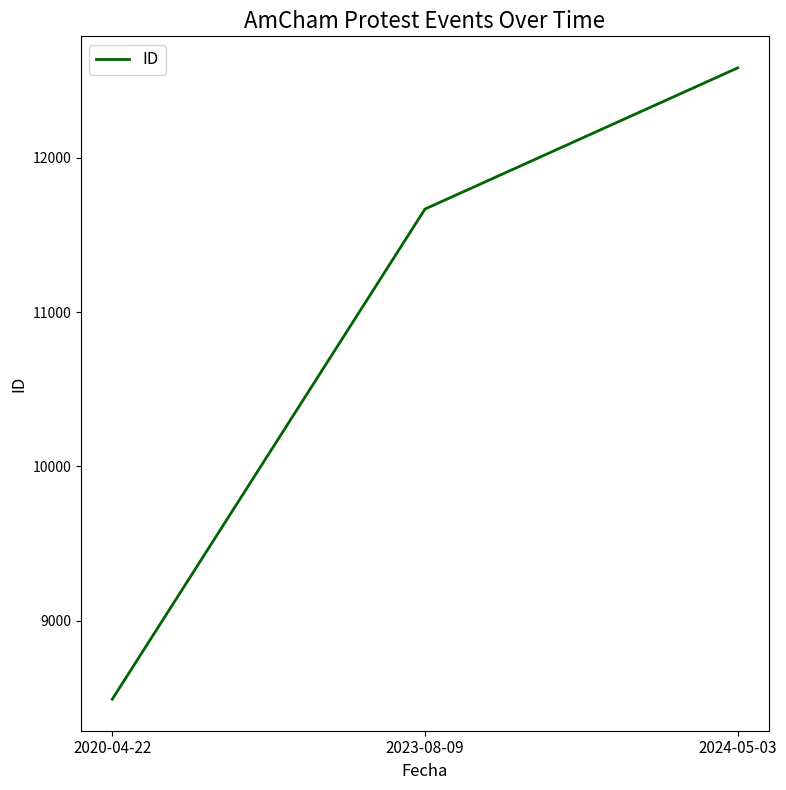

How many values are below 11668?

1